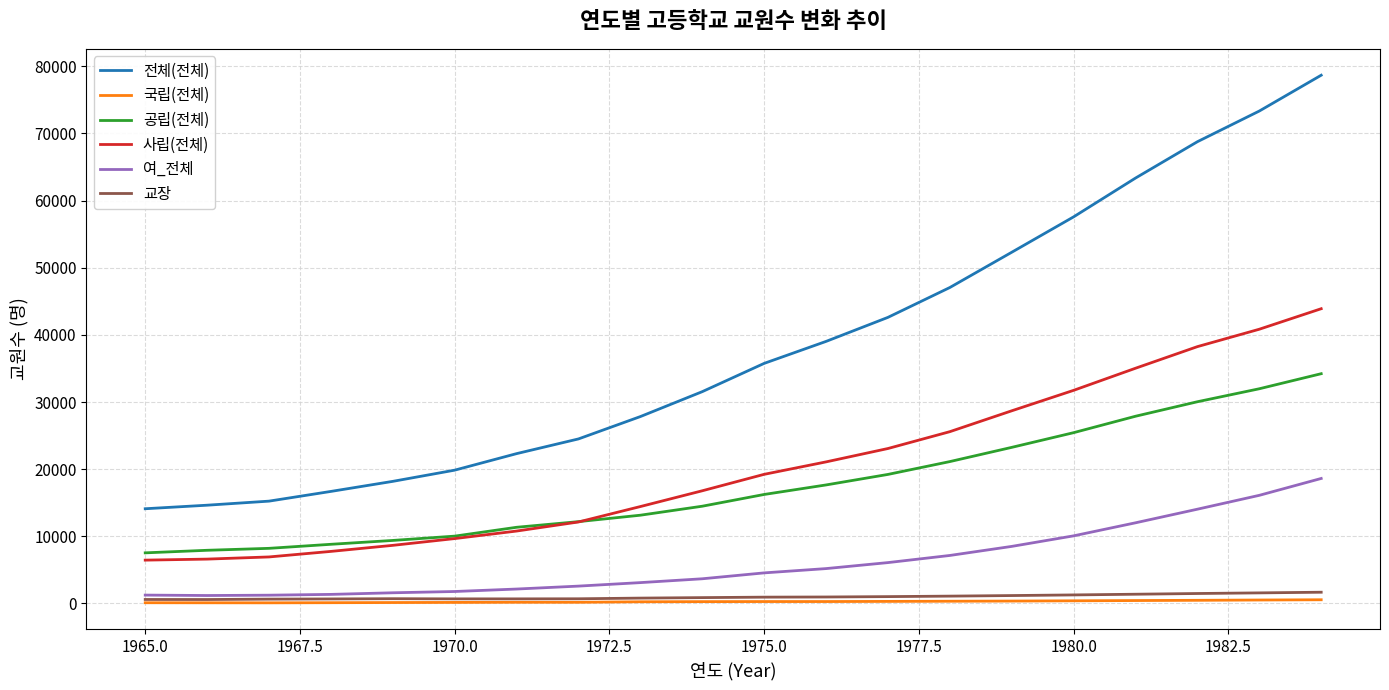

Which series has the largest total across all categories?

전체(전체)